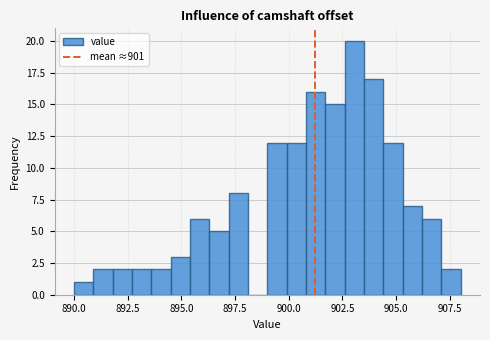

Read against the x-axis, roughly where is the centre of the tallest bar?

903.0